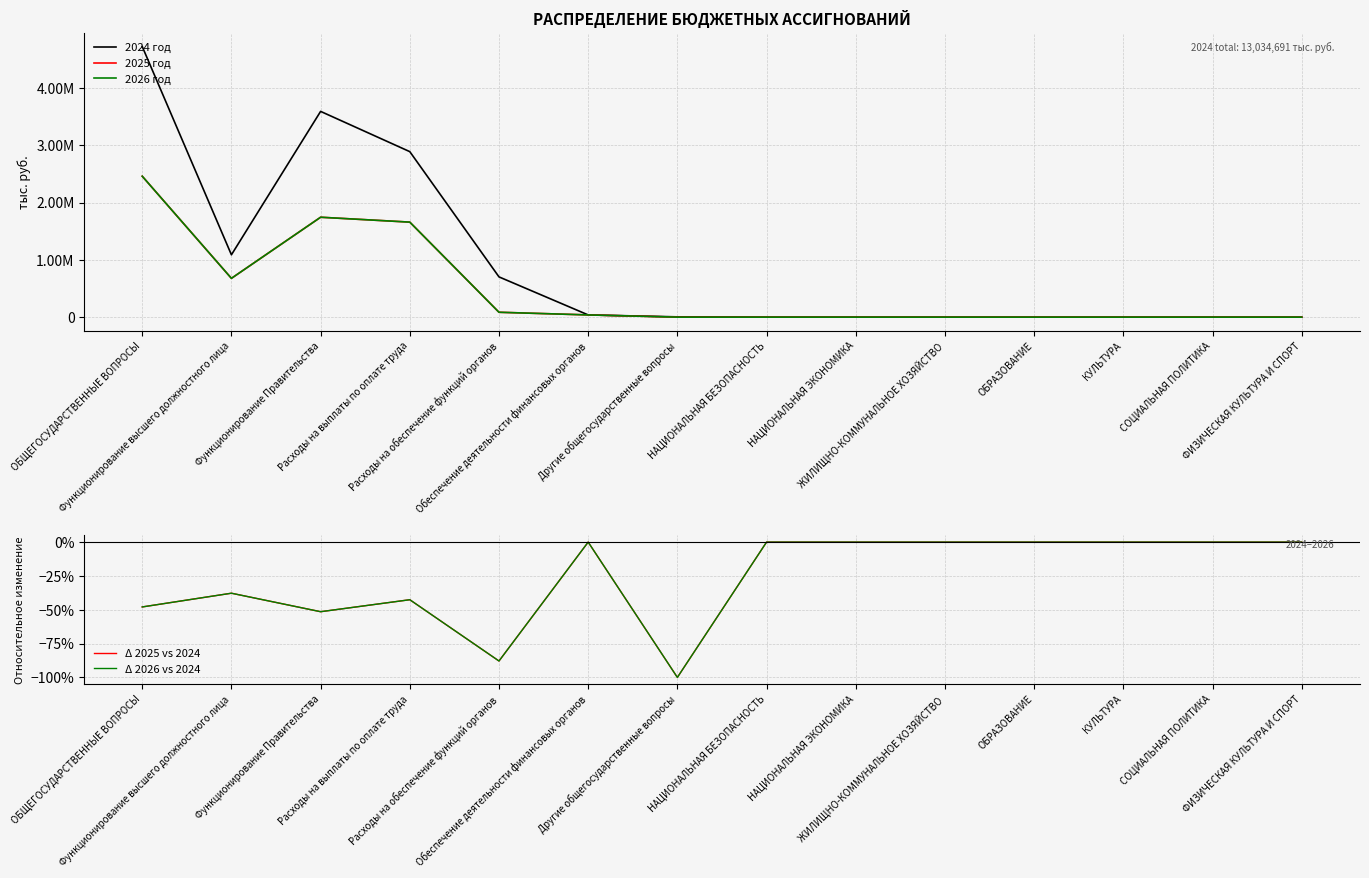

At which category is the sum across all series the highest?

ОБЩЕГОСУДАРСТВЕННЫЕ ВОПРОСЫ